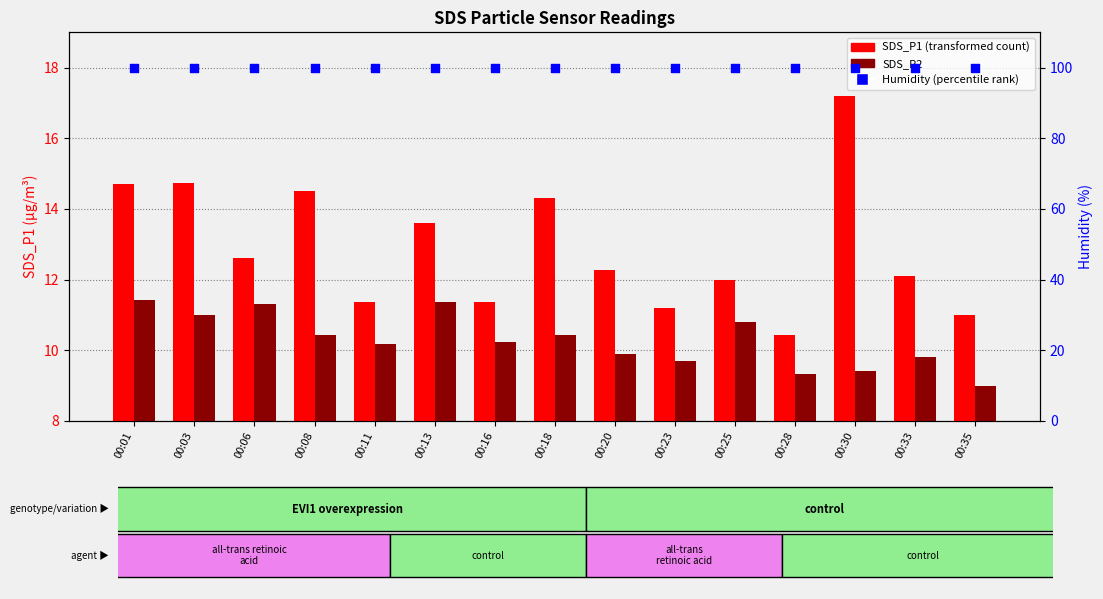

Which series reaches the maximum Y coordinate?

Humidity (%)